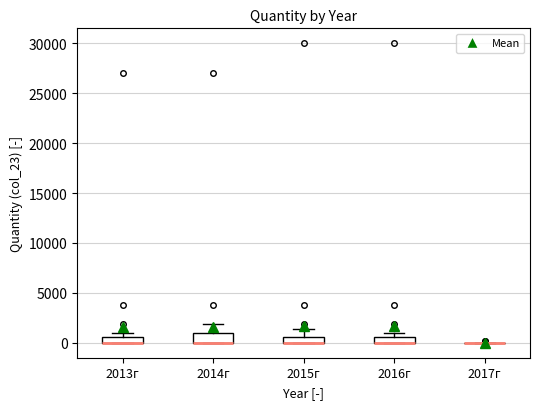

Where is the lower edge of the box for 2013г on the y-axis? The values are not printed on the chart, so give them approximately, as read against the axis.

0